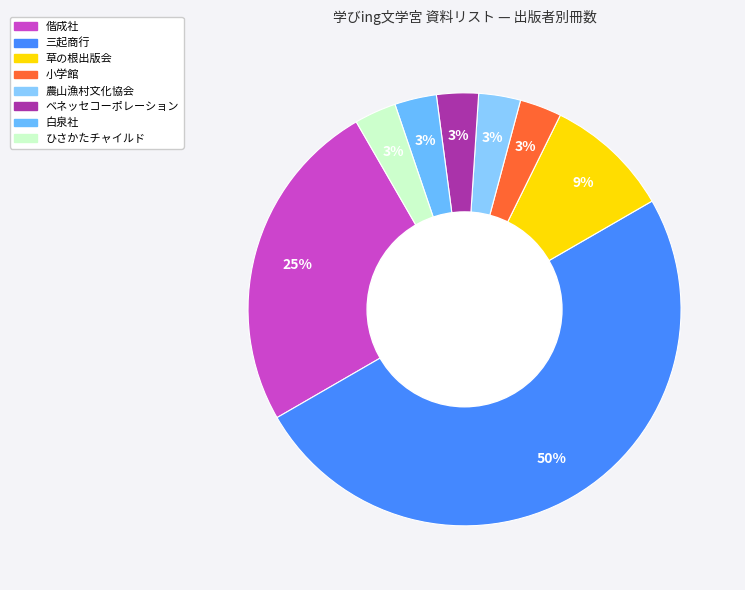

What is the ratio of the value at 偕成社 to the value at 三起商行?

0.5